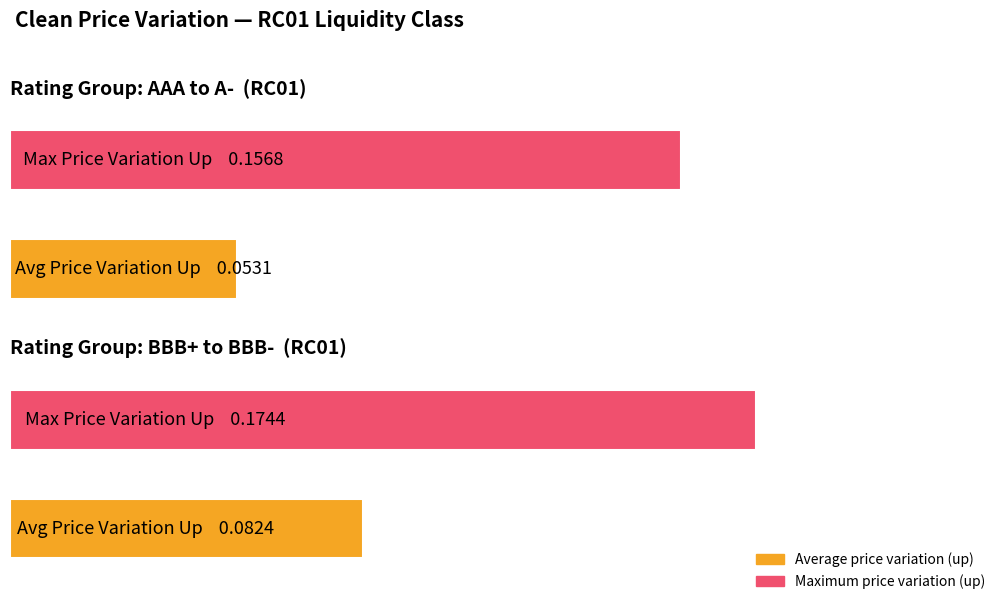

What is the highest value of the CLEAN_PRICE_VARIATION_UP series?

0.2